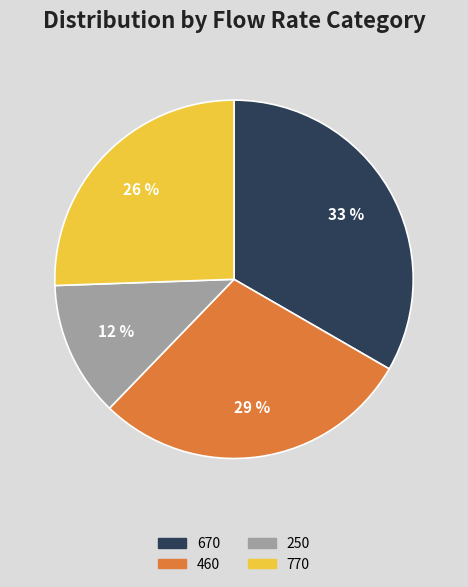

Does 250 account for over 50% of the chart?

No